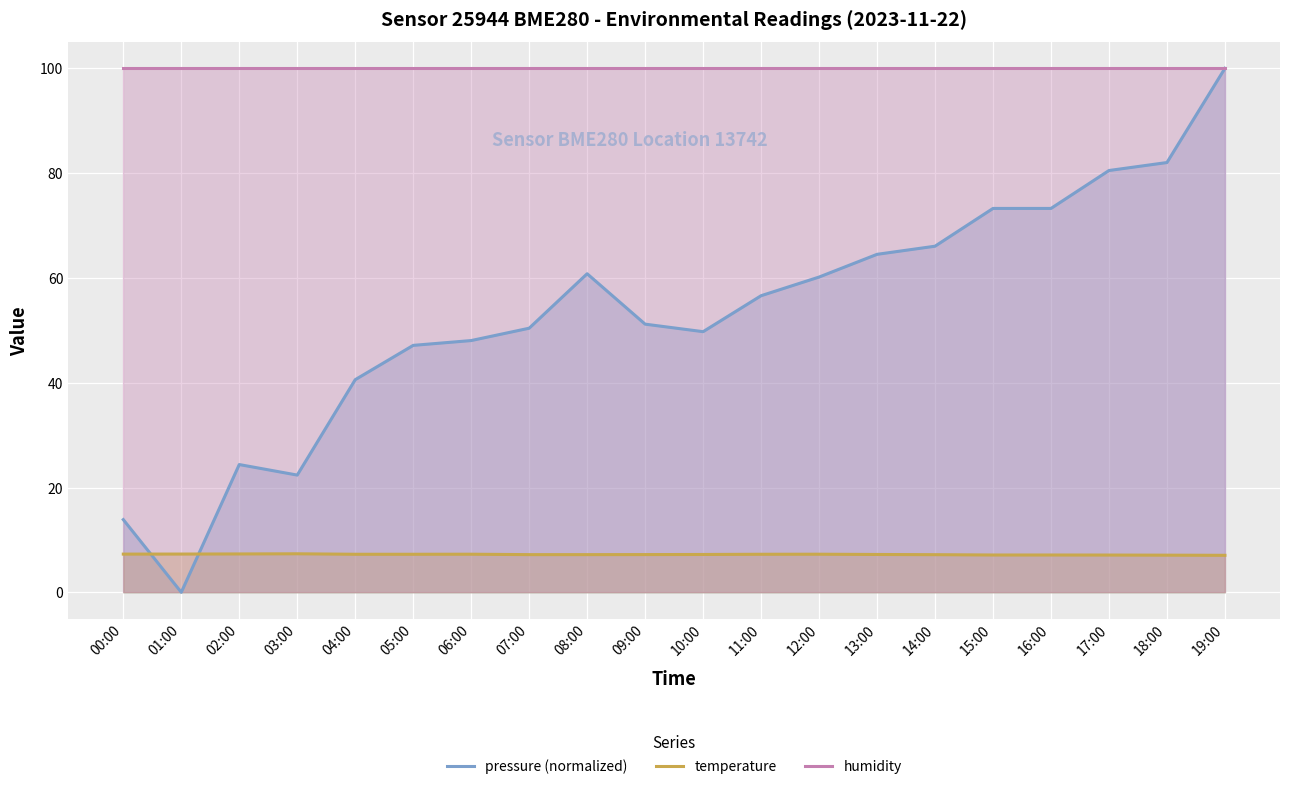

What is the difference between the maximum and second lowest values in the temperature series?

0.3